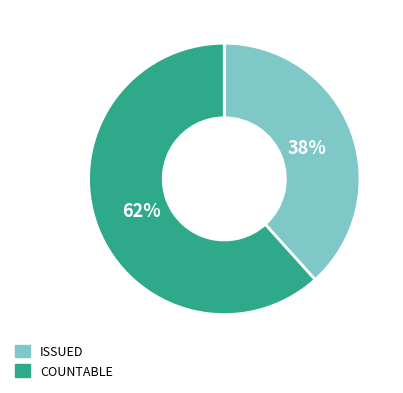

Approximately how many times larger is the value at ISSUED compared to COUNTABLE?

0.6